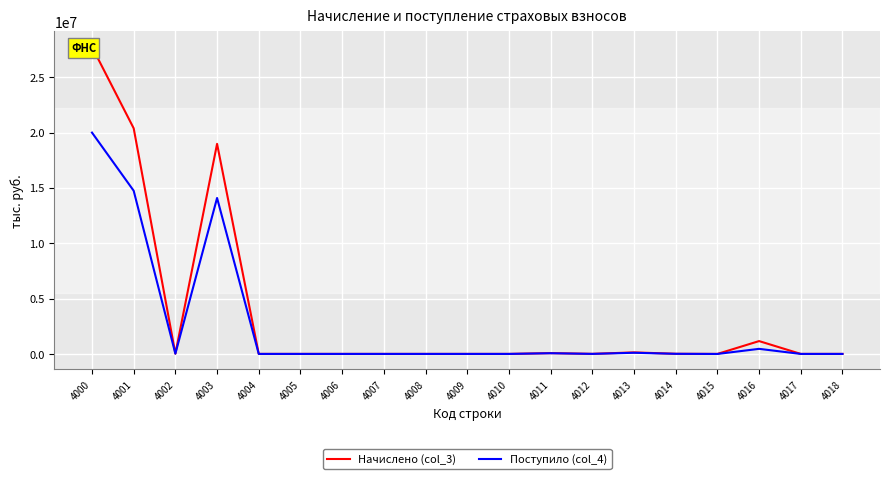

What are all the series names shown in the legend?

Начислено (col_3), Поступило (col_4)